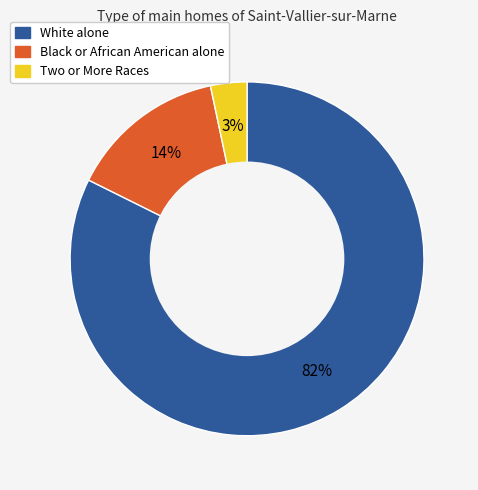

Count the number of slices in the pie.

3